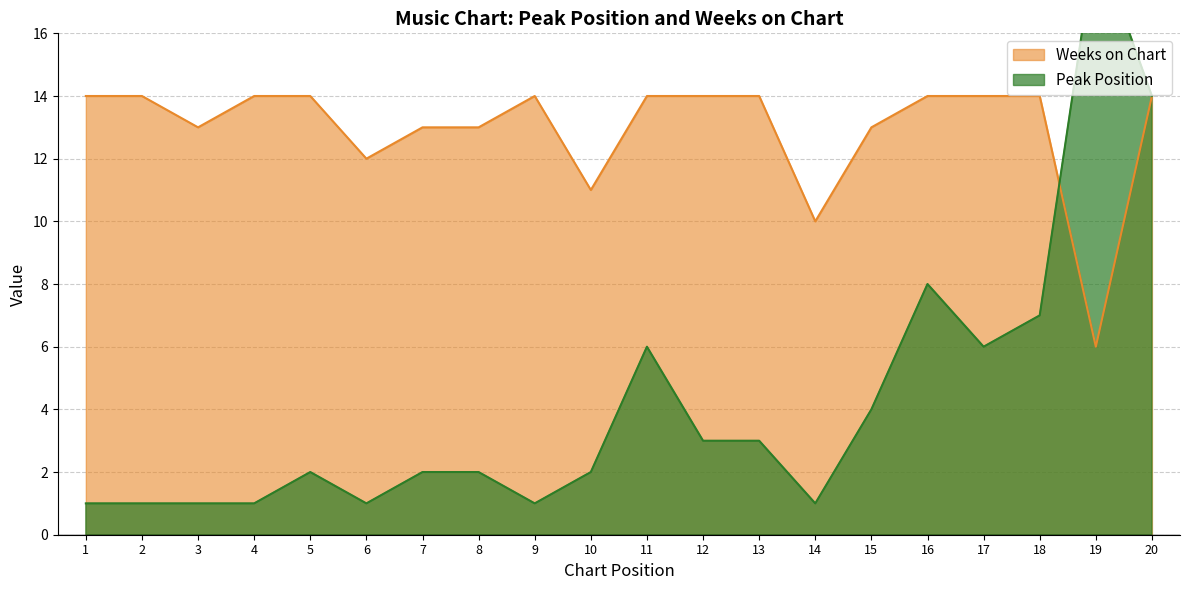

How many intersections are there between Weeks on Chart and Peak Position?

1